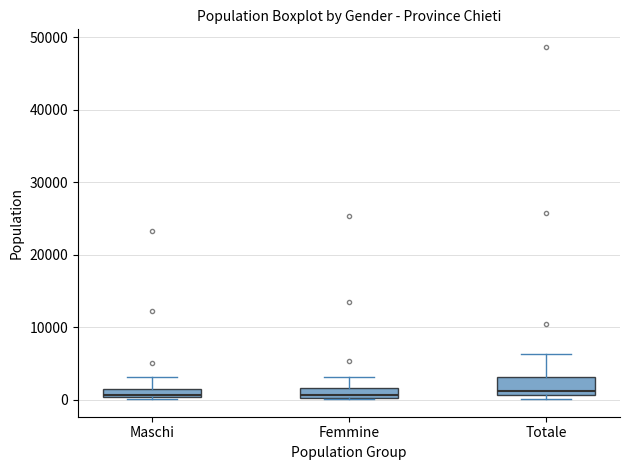

Where does the upper whisker of the box for Totale end on the y-axis? The values are not printed on the chart, so give them approximately, as read against the axis.

6000